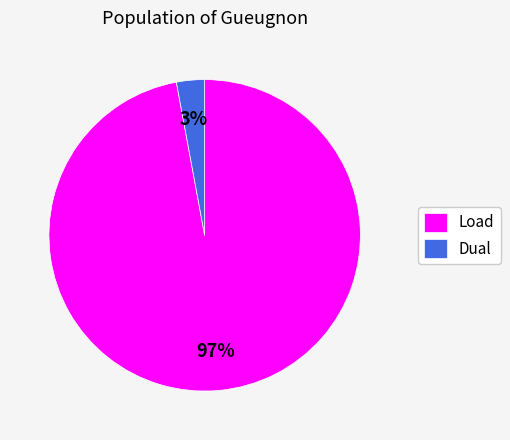

To the nearest percent, what portion does Load represent?

97%